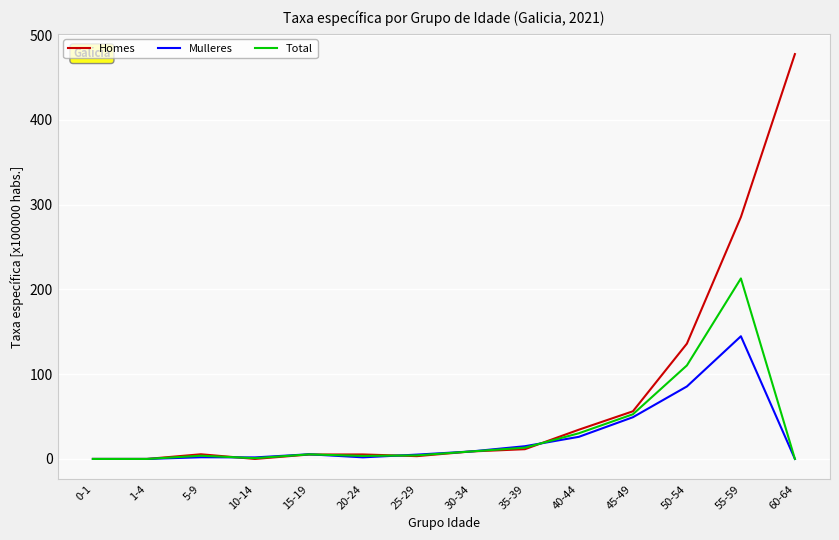

Which series changed the most between 30-34 and 45-49?

Homes